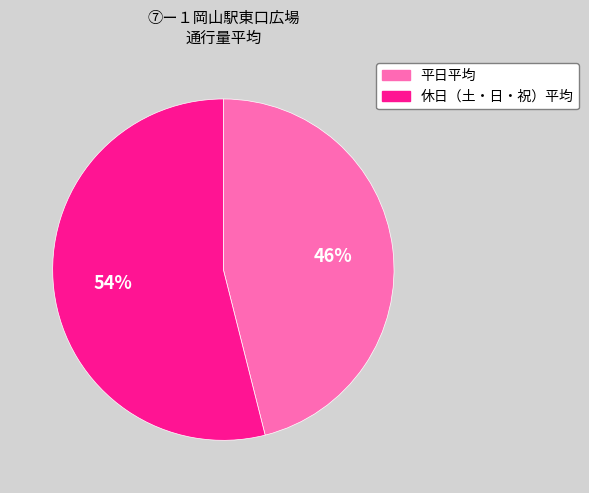

How many segments does this pie chart have?

2